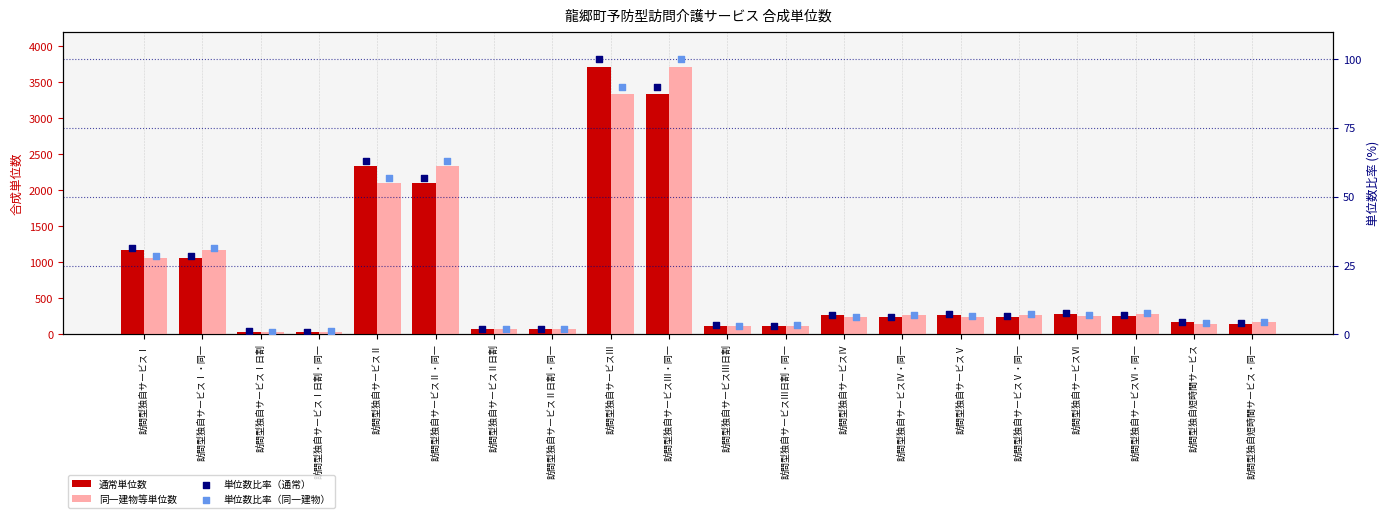

What is the total value across all series at 訪問型独自サービスⅢ?

7249.0